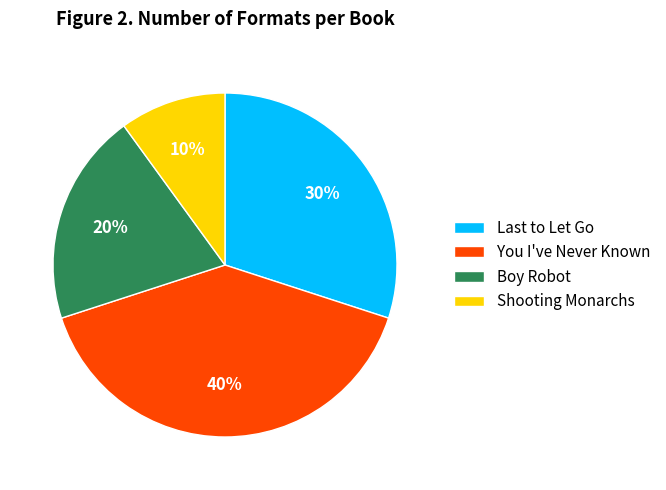

What is the largest slice in the pie chart?

You I've Never Known